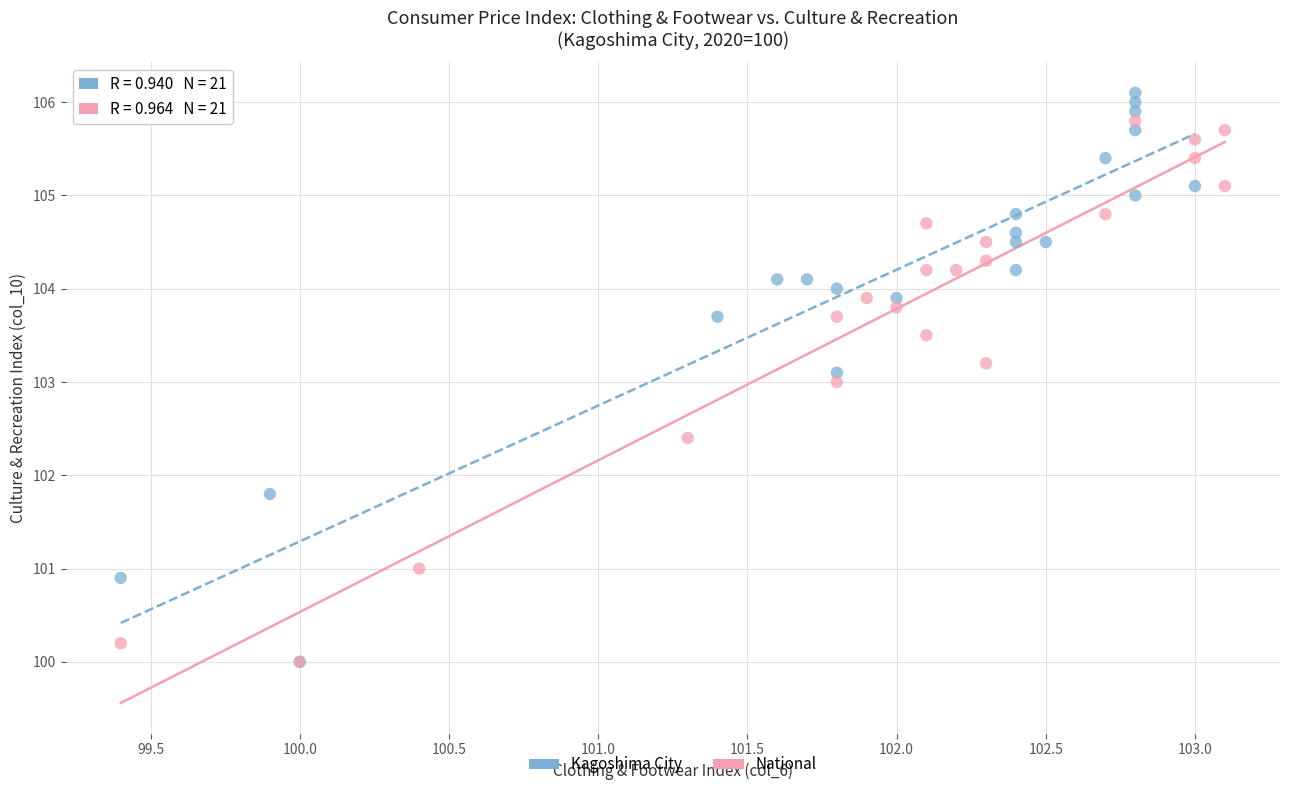

Which series contains the highest Y value?

Kagoshima City